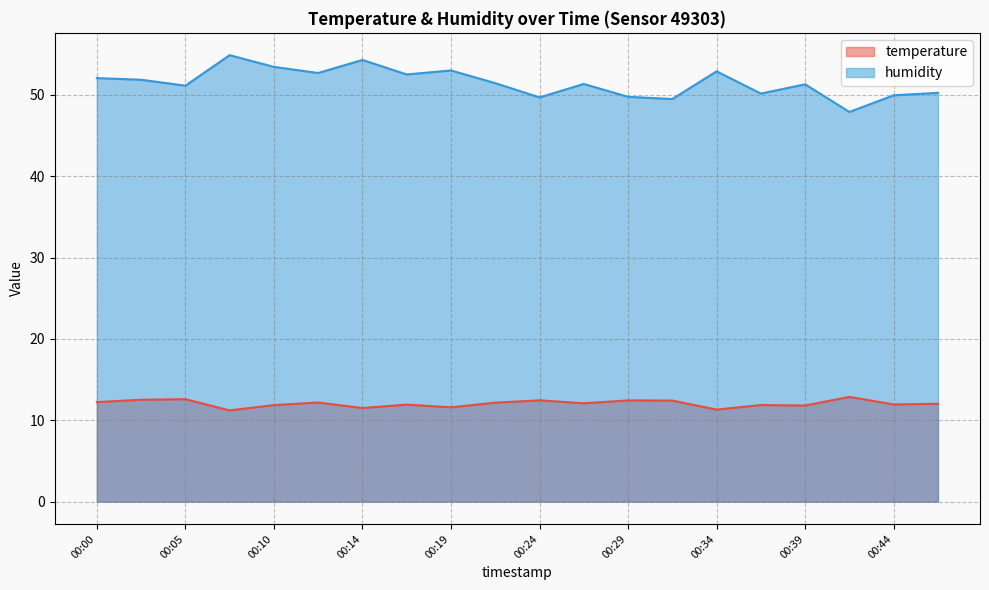

True or false: temperature and humidity cross at least once.

False